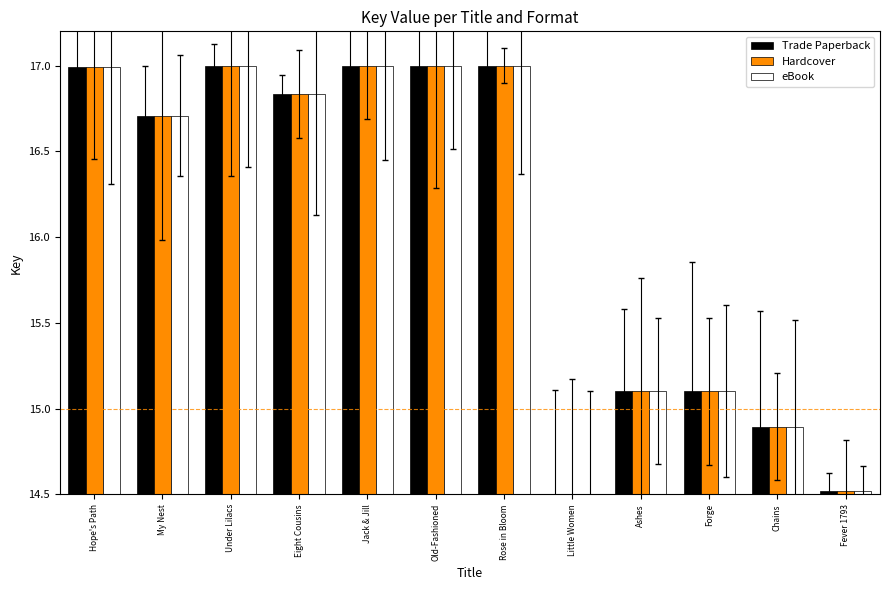

What is the difference between the second highest and minimum values in the eBook series?

2.5